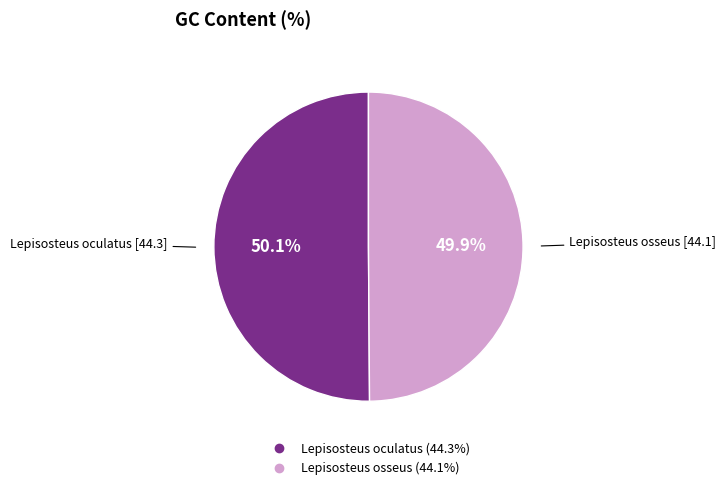

Combined, what portion of the pie is Lepisosteus osseus and Lepisosteus oculatus?

100.0%